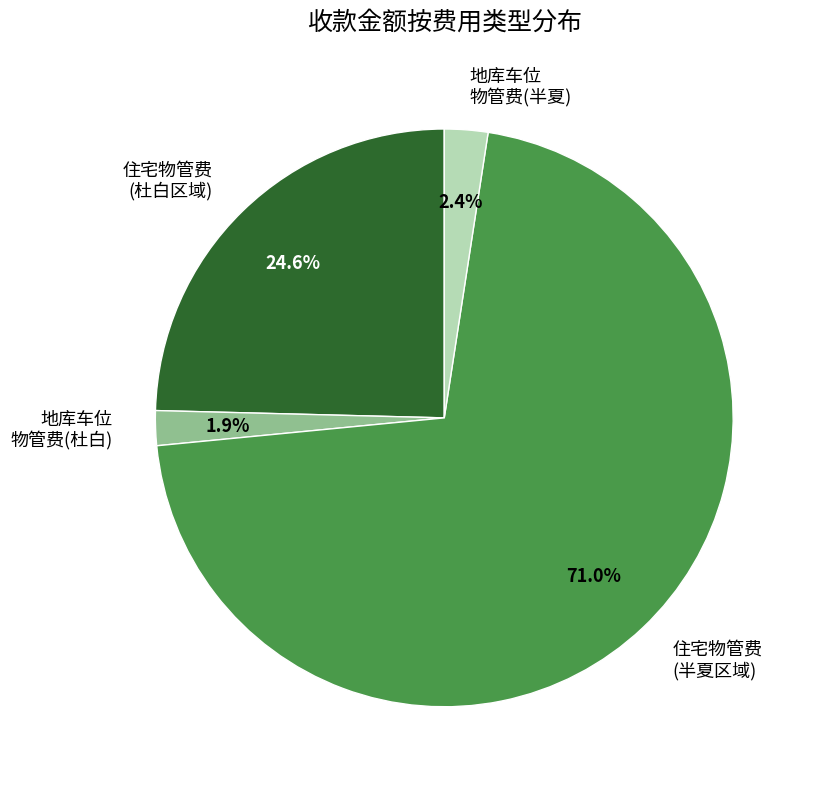

What is the largest slice in the pie chart?

住宅物管费 (半夏区域)